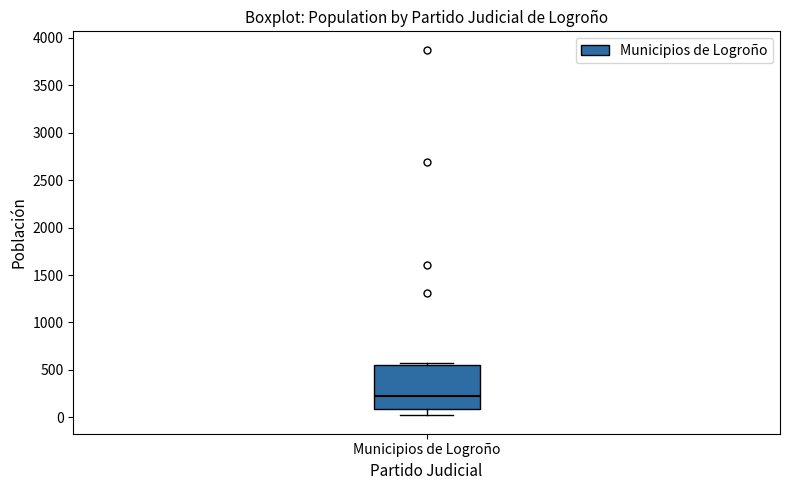

Read this box plot against the y-axis: the position of the median line, the range covered by the box, and the ends of both whiskers. The values are not printed on the chart, so give them approximately, as read against the axis.

median 250, box 100 to 550, whiskers 0 to 600